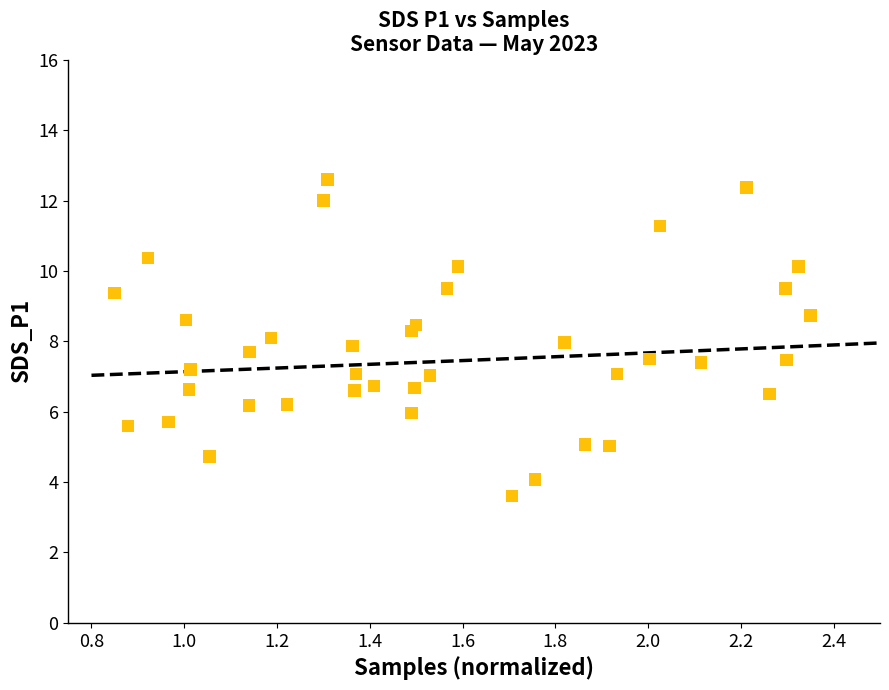

What is the range of X values (max minus min)?

1.5